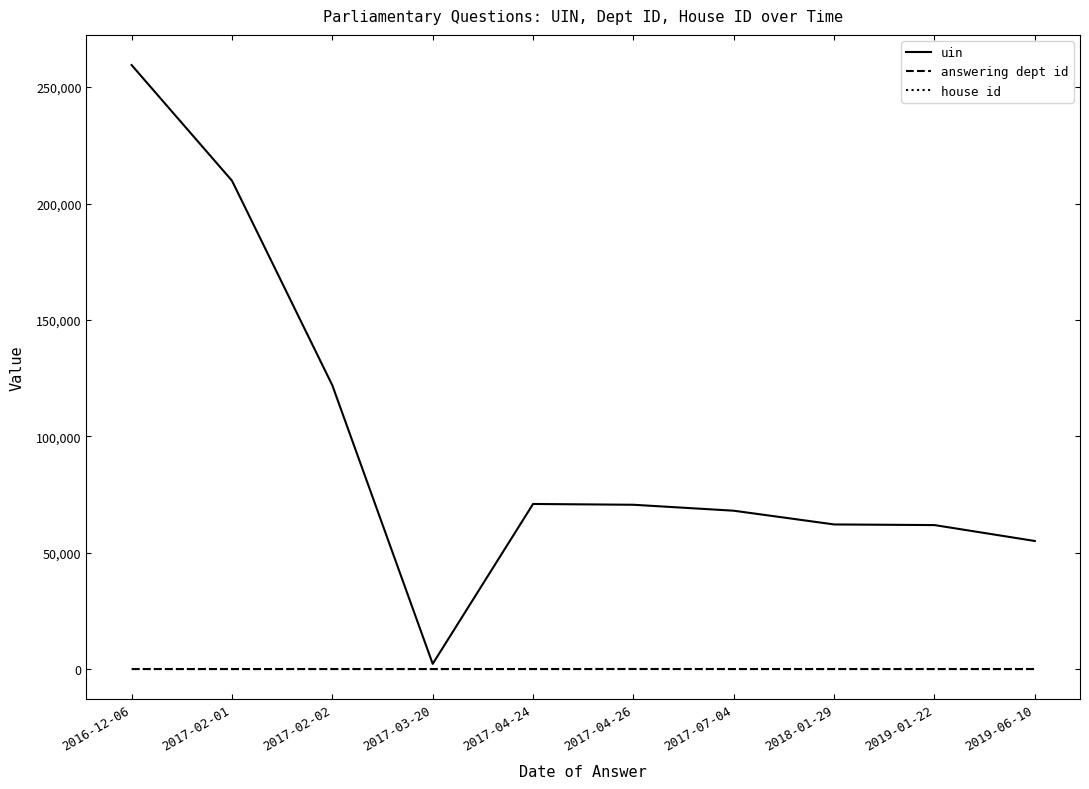

What is the minimum value for uin?

2242